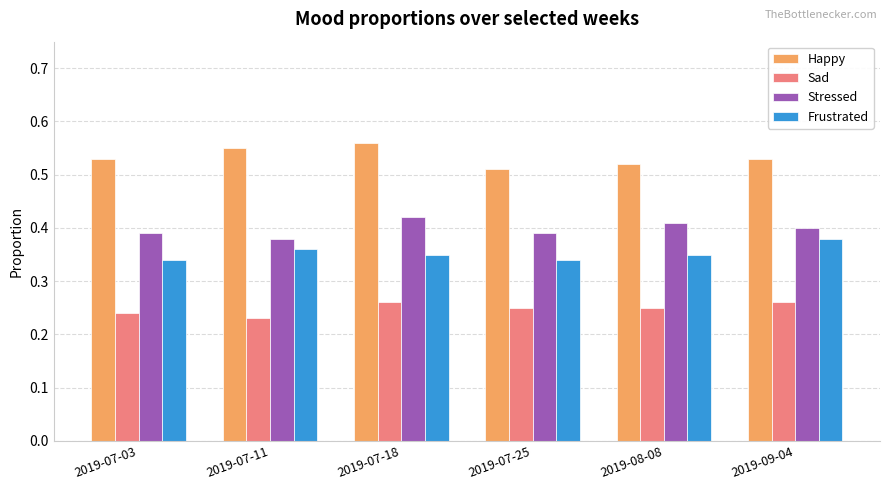

At how many categories does at least one series exceed 0?

6